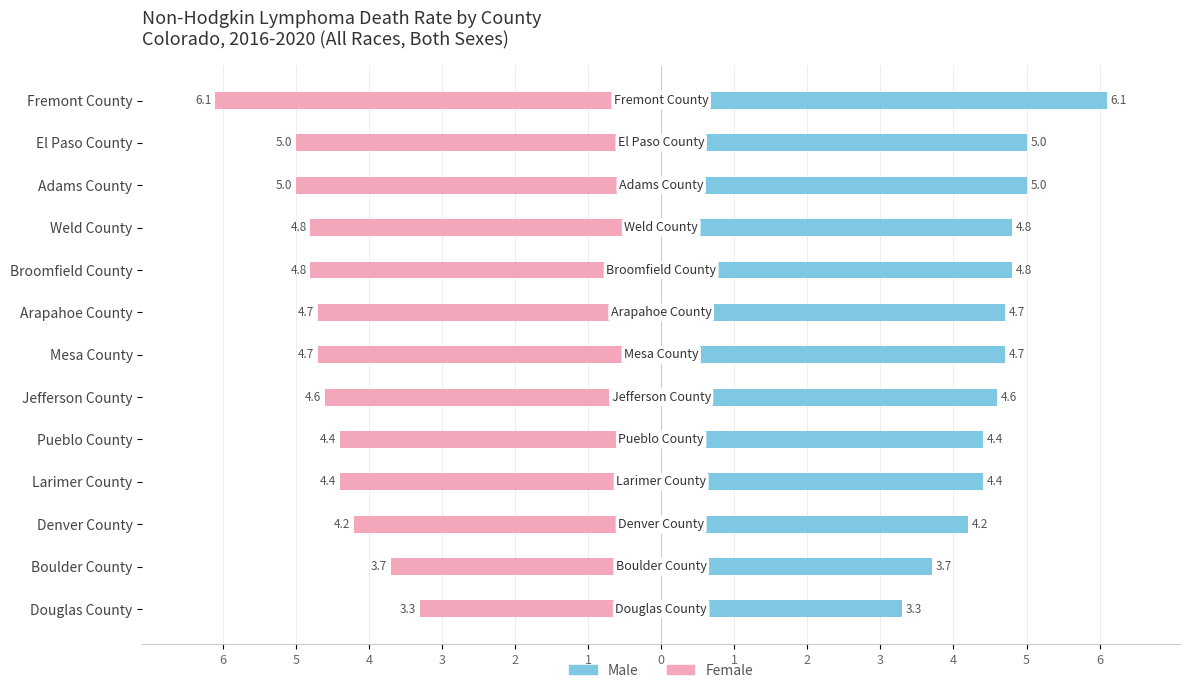

Which has a higher value, 2 or 1?

1